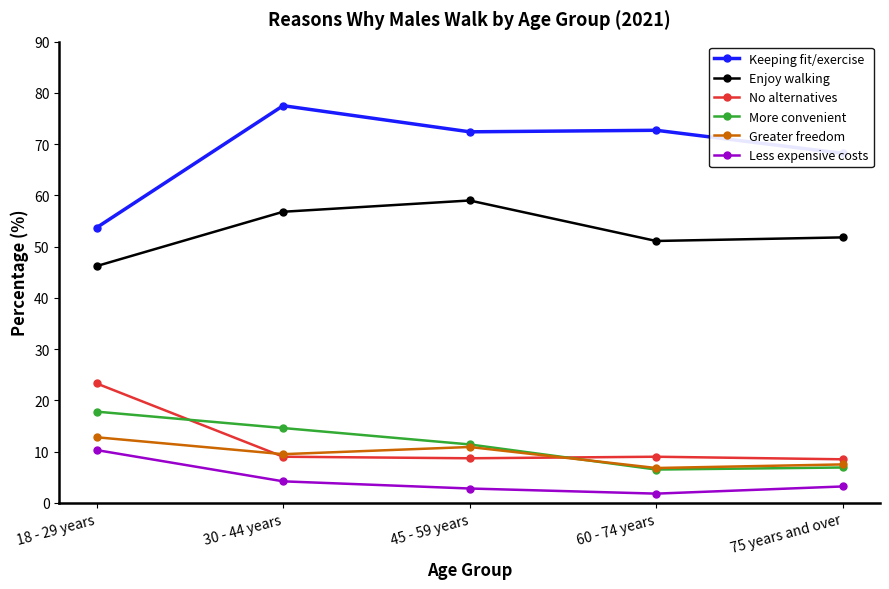

What is the total value across all series at 30 - 44 years?

171.6